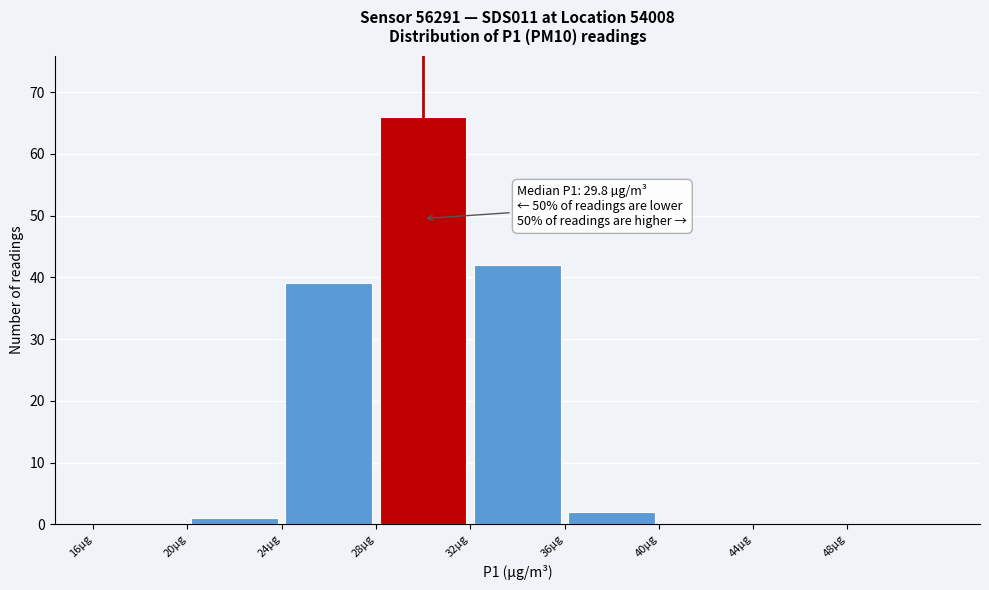

Which range on the x-axis has the tallest bar?

28 to 32